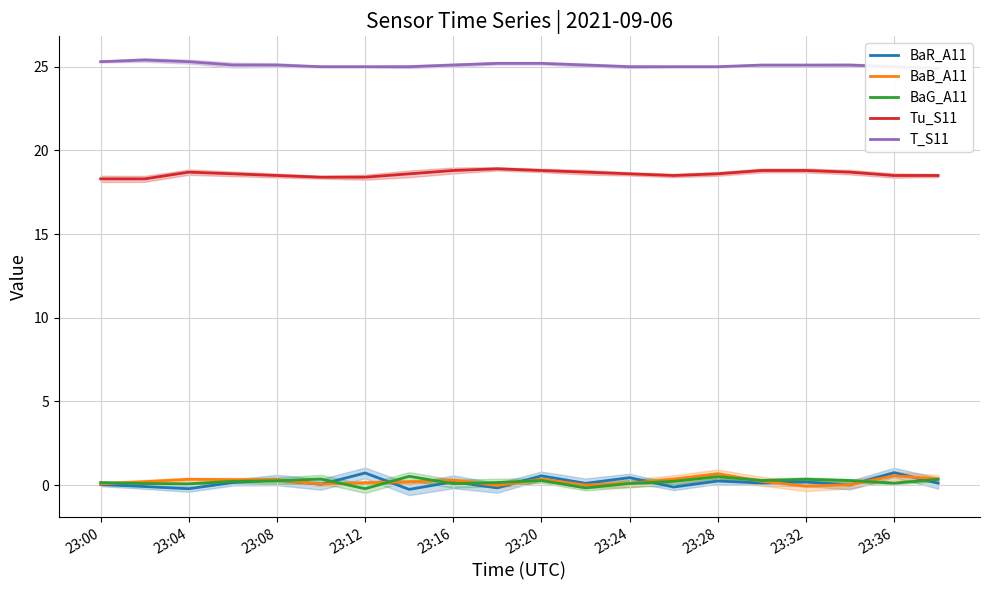

What is the minimum value for Tu_S11?

18.3